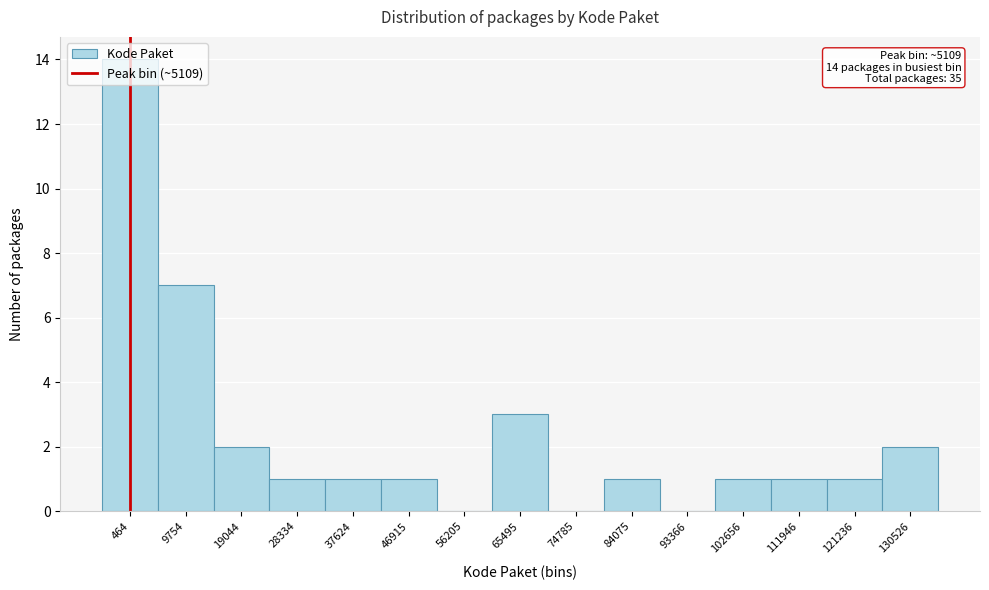

What is the change in value from 9754 to 37624?

-6